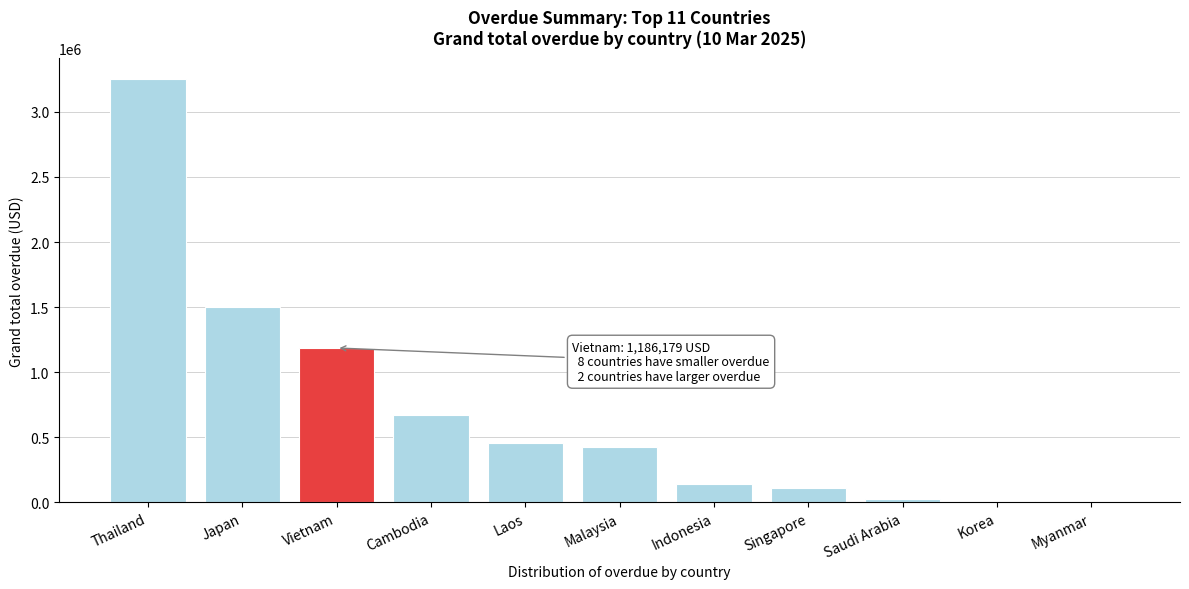

The value at Vietnam is 1186178.7. True or false?

True